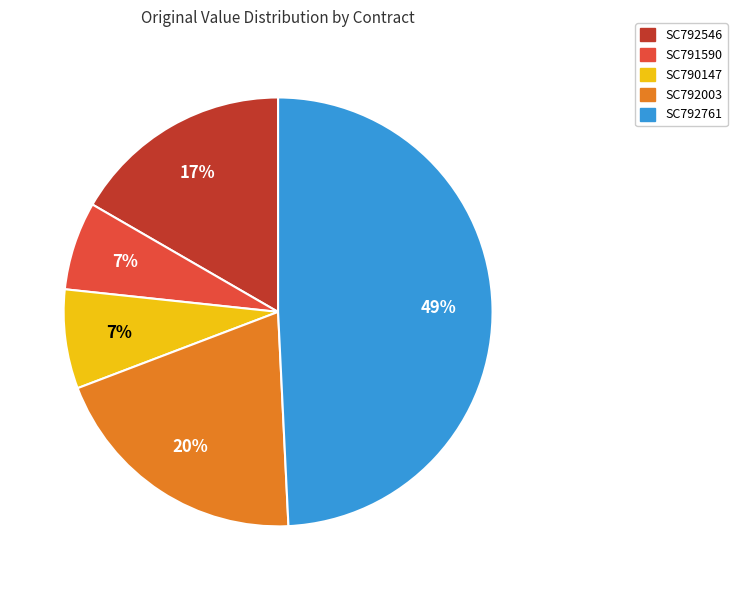

True or false: SC792546 accounts for 17% of the total.

True